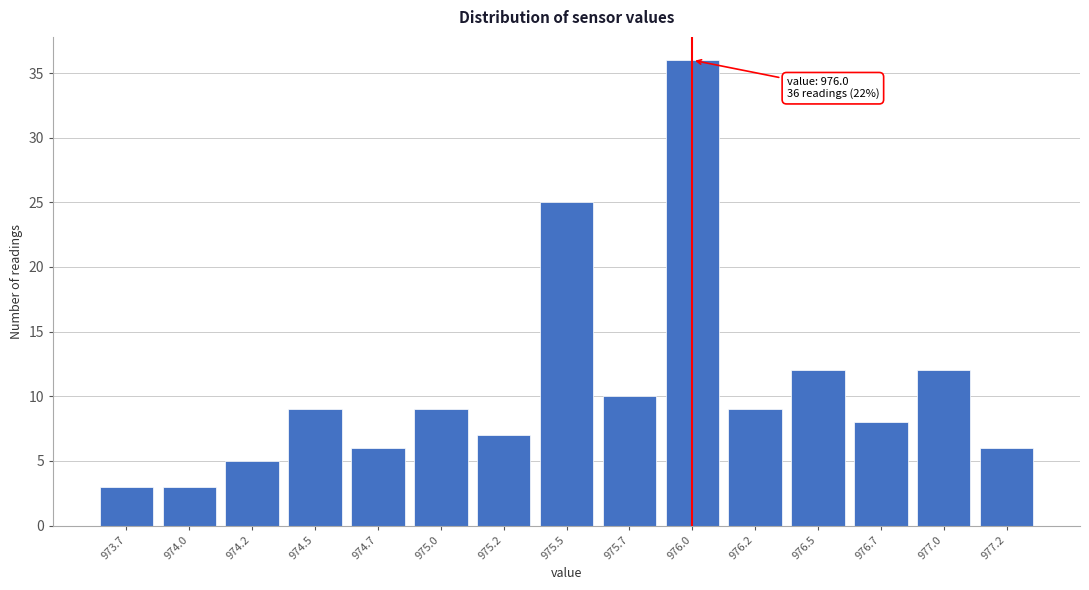

Reading left to right, transcribe all the data shown in this chart.

973.7=3	974.0=3	974.2=5	974.5=9	974.7=6	975.0=9	975.2=7	975.5=25	975.7=10	976.0=36	976.2=9	976.5=12	976.7=8	977.0=12	977.2=6